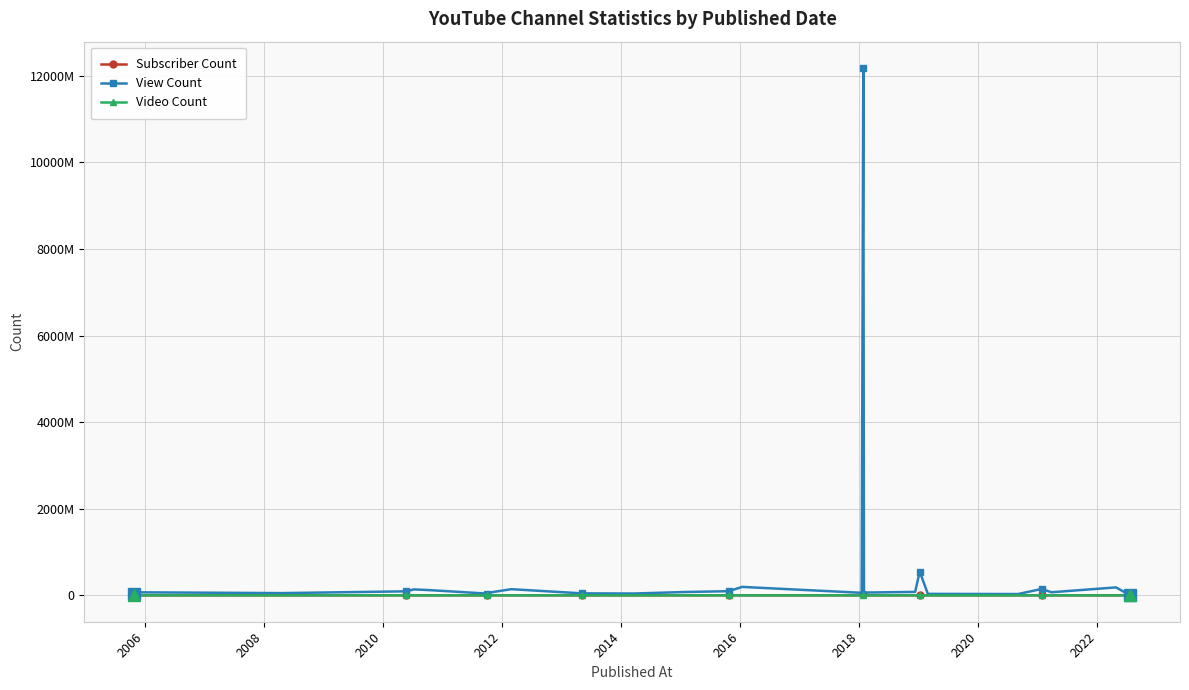

True or false: Video Count and View Count cross at least once.

False